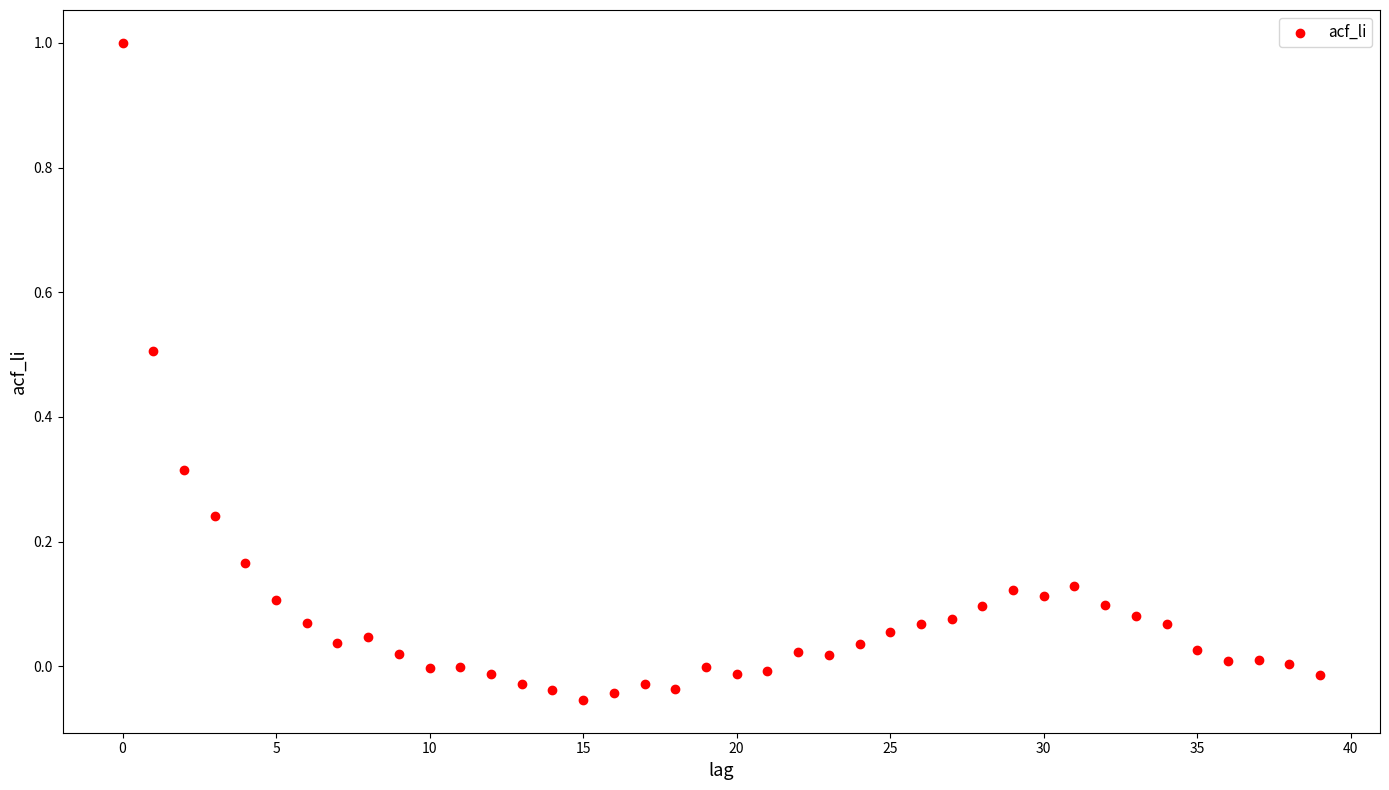

What is the range of Y values (max minus min)?

1.1